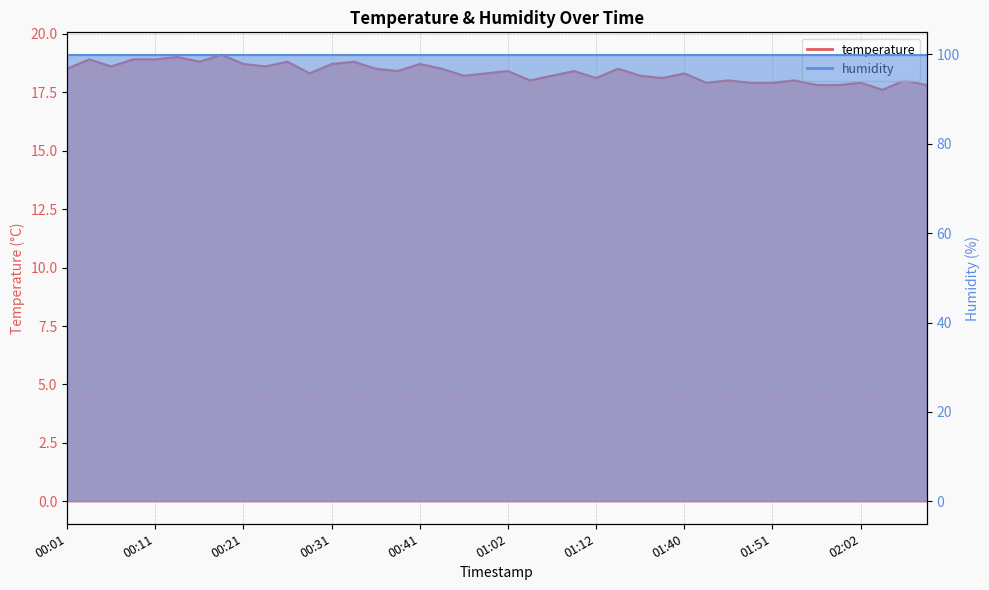

List the labels in order of value, largest first.

00:19, 00:14, 00:03, 00:09, 00:11, 00:16, 00:26, 00:33, 00:21, 00:31, 00:41, 00:06, 00:24, 00:01, 00:36, 00:52, 01:15, 00:38, 01:02, 01:10, 00:28, 01:00, 01:40, 00:57, 01:08, 01:17, 01:12, 01:30, 01:05, 01:45, 01:54, 02:08, 01:43, 01:48, 01:51, 02:02, 01:57, 01:59, 02:10, 02:05